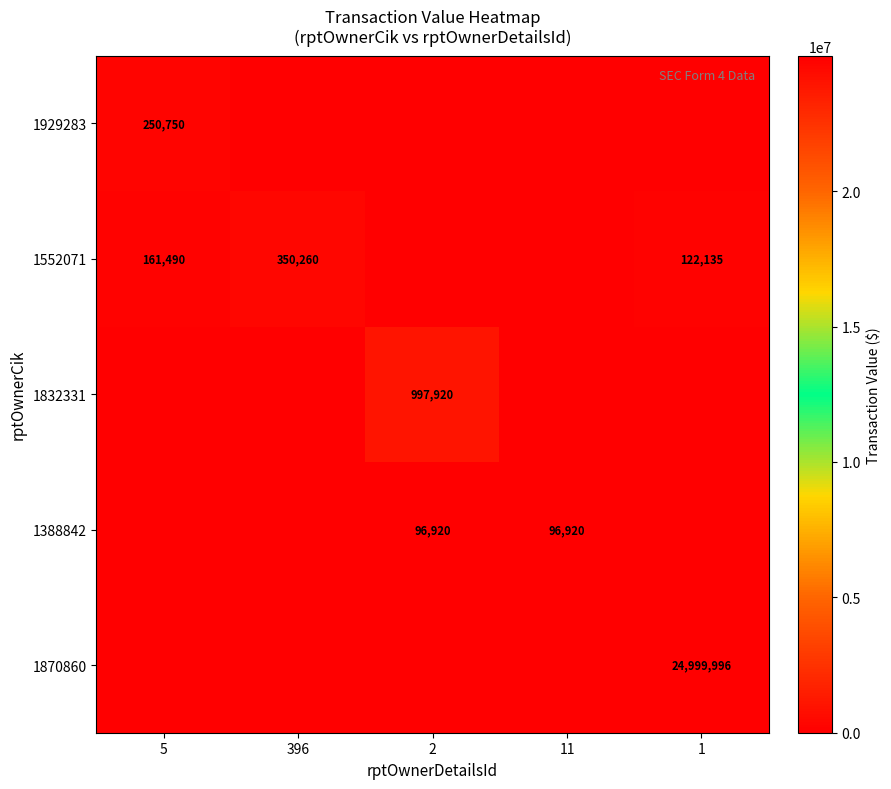

True or false: 1870860 has a value of 14966315 at 1.

False